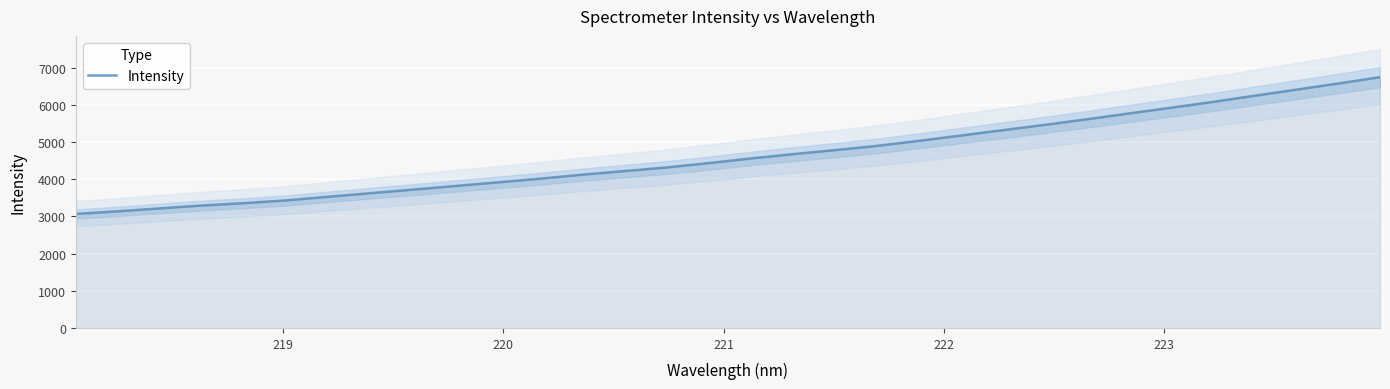

Reading left to right, transcribe all the data shown in this chart.

3066.6	3138.1	3215.9	3293.5	3357.0	3431.2	3529.2	3624.3	3719.9	3817.1	3913.5	4013.1	4119.4	4216.4	4313.2	4429.6	4554.2	4670.6	4779.5	4892.6	5028.5	5171.7	5315.9	5458.6	5609.1	5765.1	5919.4	6076.1	6243.0	6408.1	6574.3	6744.4